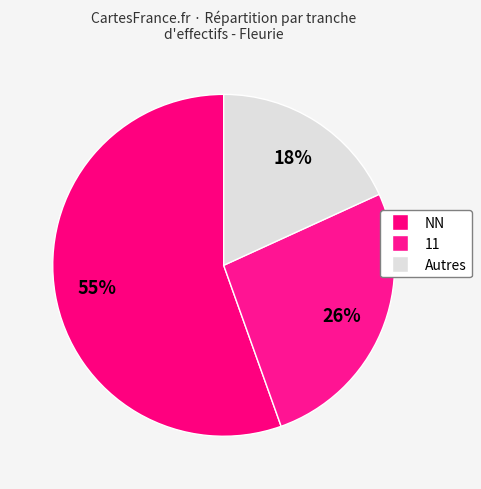

To the nearest percent, what is the average slice percentage?

33%